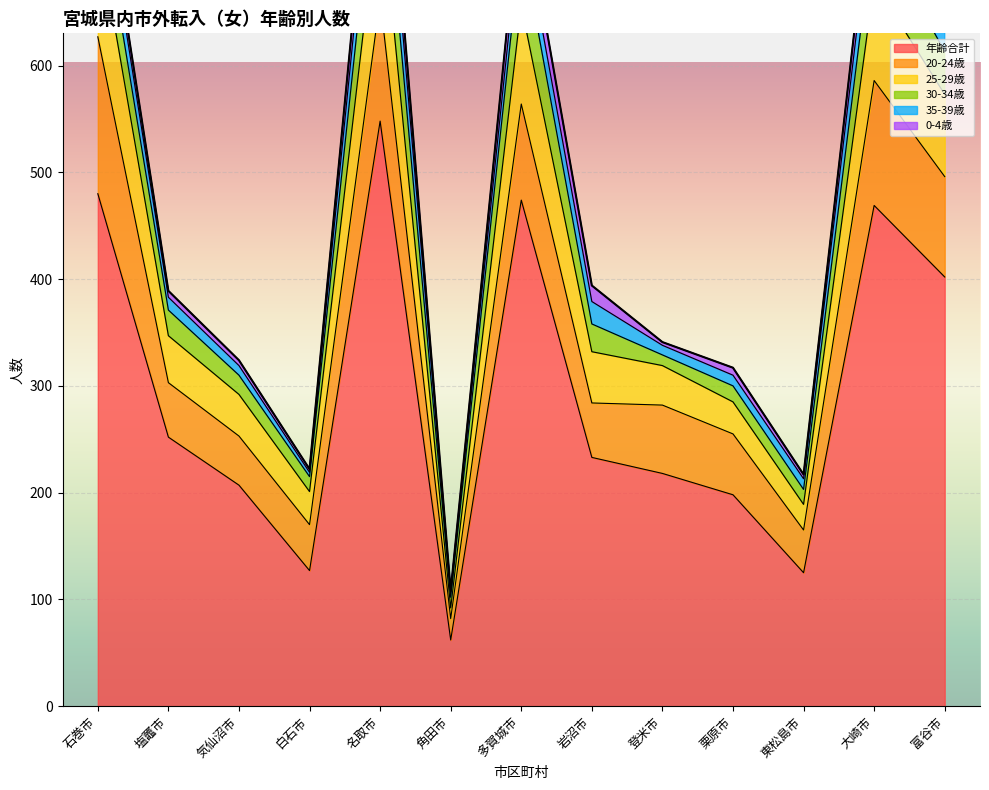

Reading right to left, transcribe all the data shown in this chart.

年齢合計: 402	469	125	198	218	233	474	62	548	127	207	252	480
20-24歳: 94	117	40	57	64	51	90	20	114	43	46	51	147
25-29歳: 77	92	24	30	37	48	92	10	104	31	39	44	101
30-34歳: 40	56	14	15	10	26	62	10	69	14	18	24	44
35-39歳: 25	36	10	10	9	21	24	6	43	4	9	12	28
0-4歳: 14	24	4	7	3	15	26	0	31	3	5	6	14